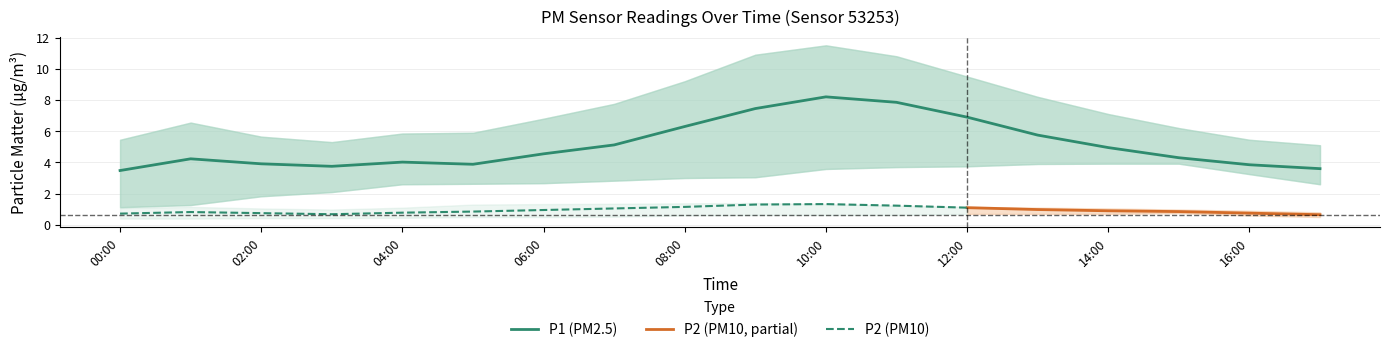

True or false: P2 and P1_lower cross at least once.

False